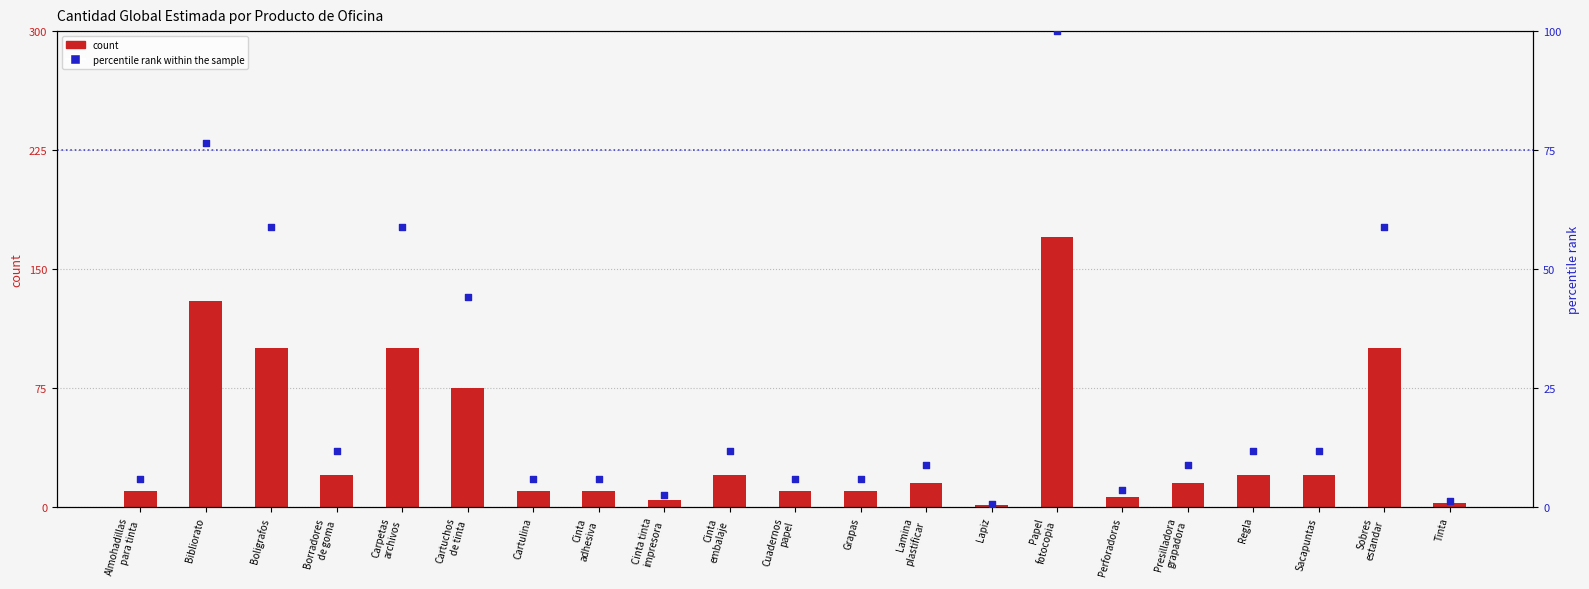

At which category is the sum across all series the highest?

Papel
fotocopia